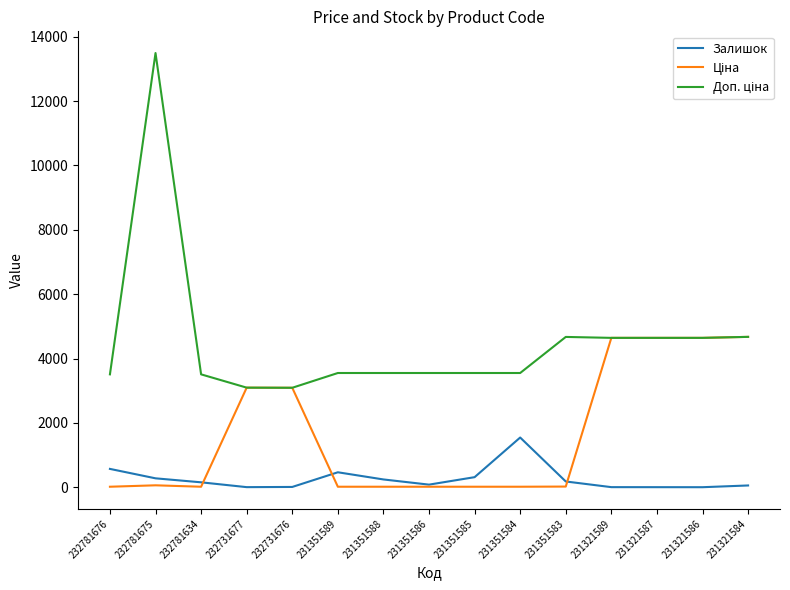

Which category has the highest value across all series?

232781675